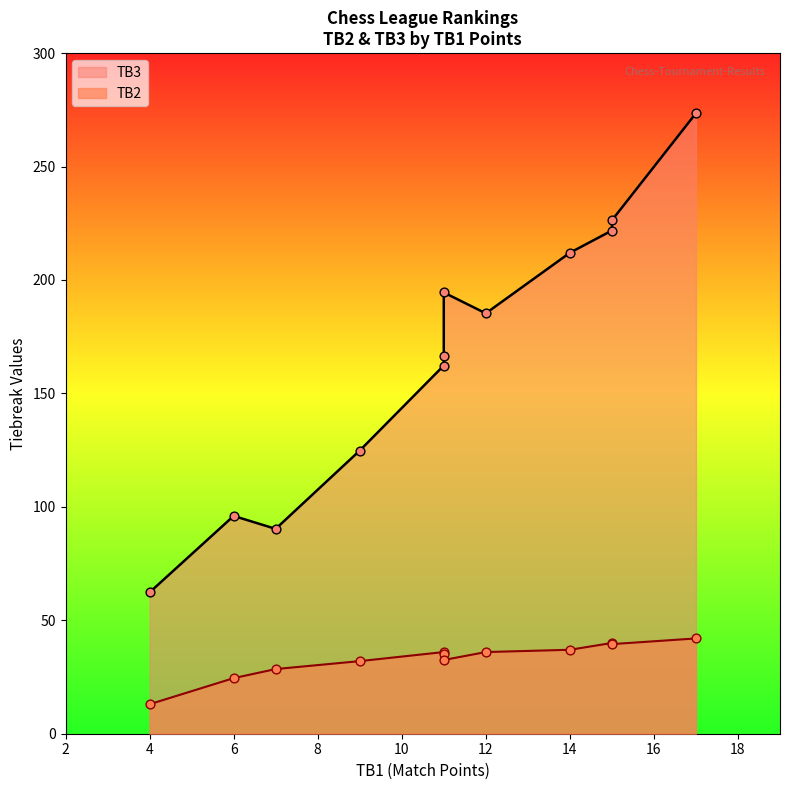

Which series reaches the maximum Y coordinate?

TB3